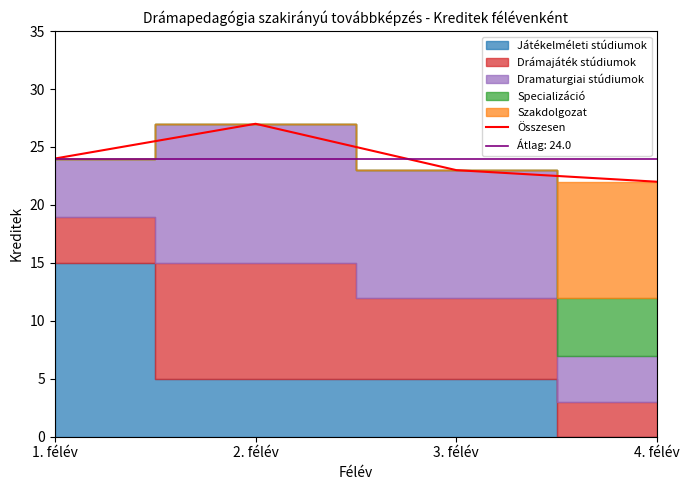

How many values in the Összesen series are below 24?

2